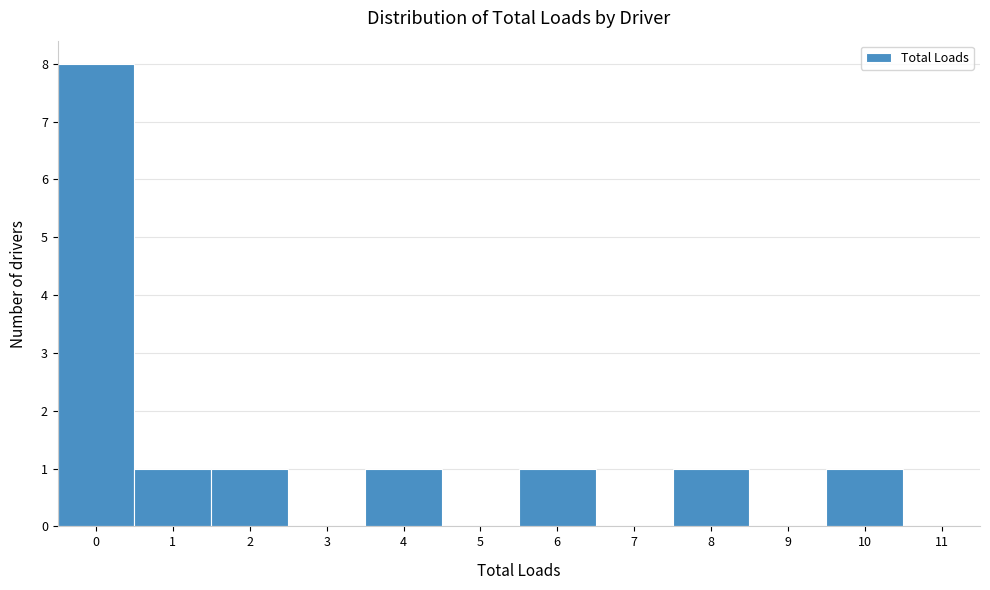

Reading left to right, list every bar in this chart as the range it spans on the x-axis followed by its height. The values are not printed on the chart, so give them approximately, as read against the axis.

-0.5 to 0.5: 8
0.5 to 1.5: 1
1.5 to 2.5: 1
2.5 to 3.5: 0
3.5 to 4.5: 1
4.5 to 5.5: 0
5.5 to 6.5: 1
6.5 to 7.5: 0
7.5 to 8.5: 1
8.5 to 9.5: 0
9.5 to 10.5: 1
10.5 to 11.5: 0